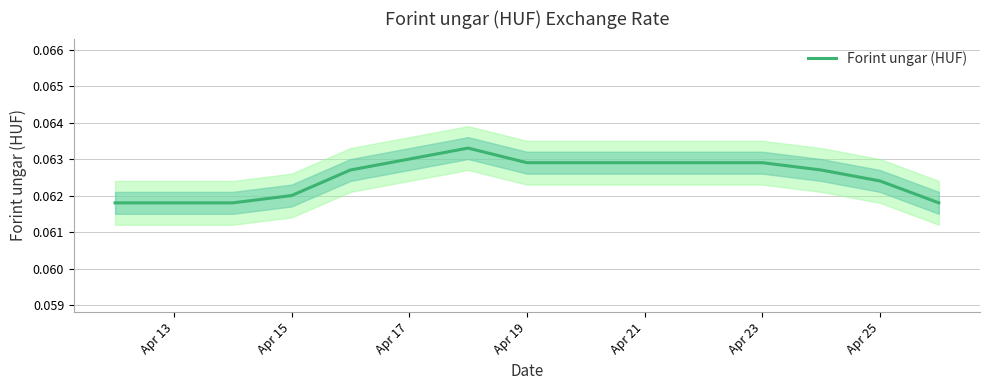

The value of Forint ungar (HUF) at Apr 15 is 0.0. True or false?

False